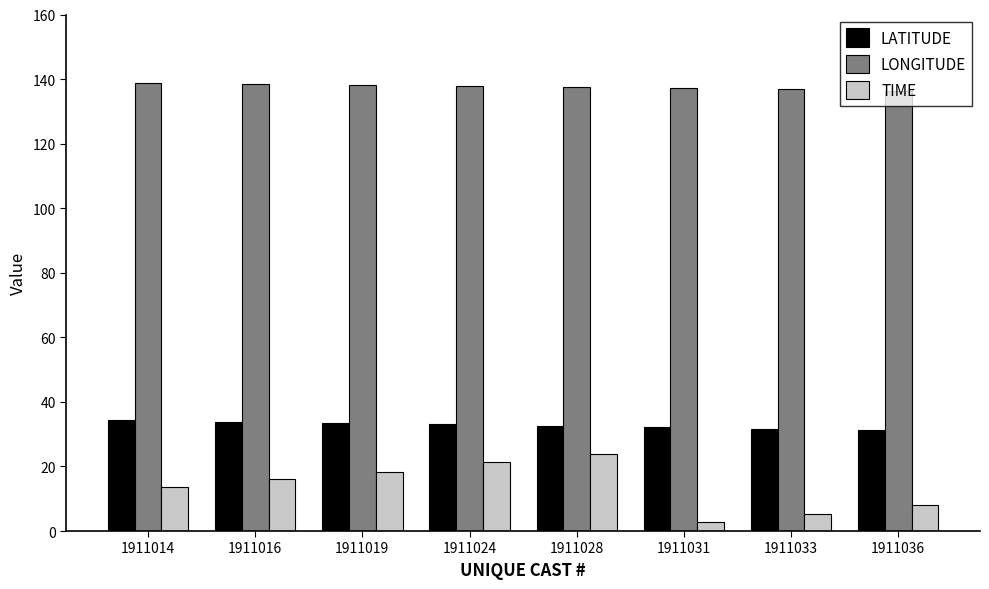

What is the approximate value of LATITUDE at 1911014?

34.3